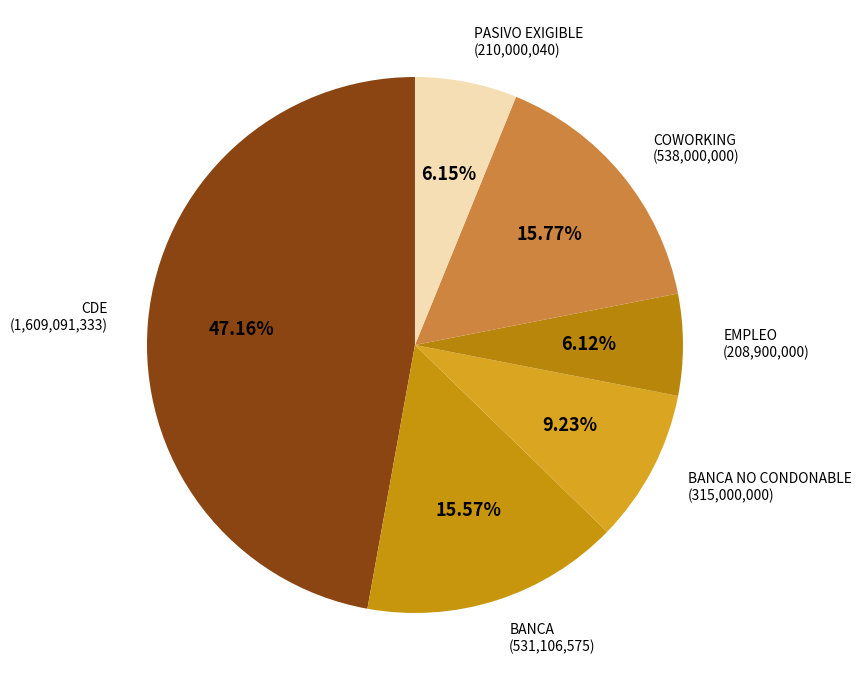

How many segments does this pie chart have?

6